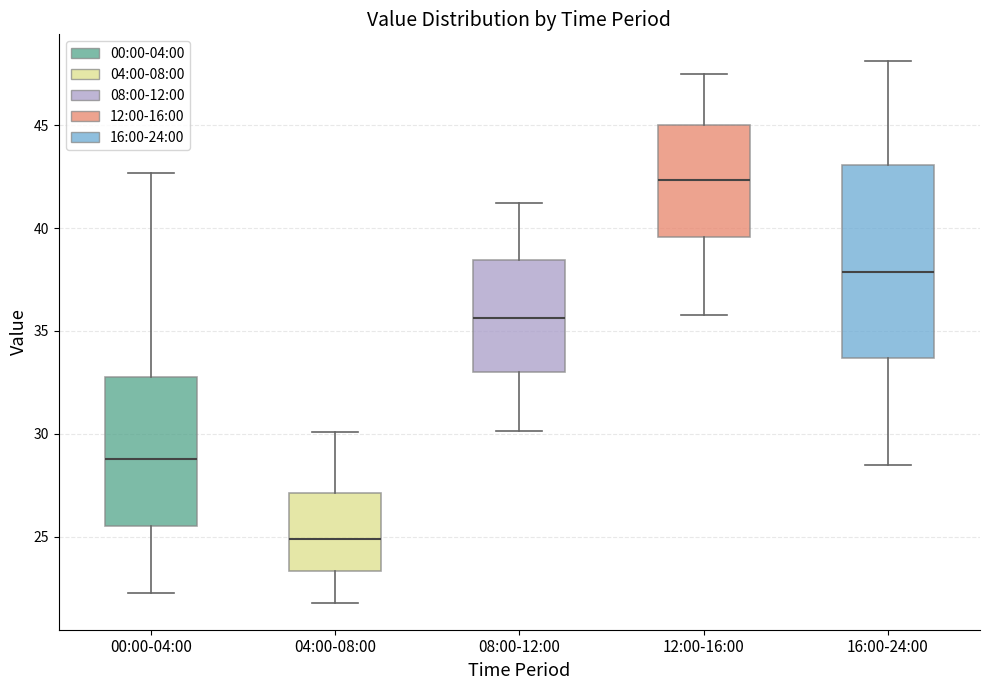

Where does the upper whisker of the box for 16:00-24:00 end on the y-axis? The values are not printed on the chart, so give them approximately, as read against the axis.

48.0